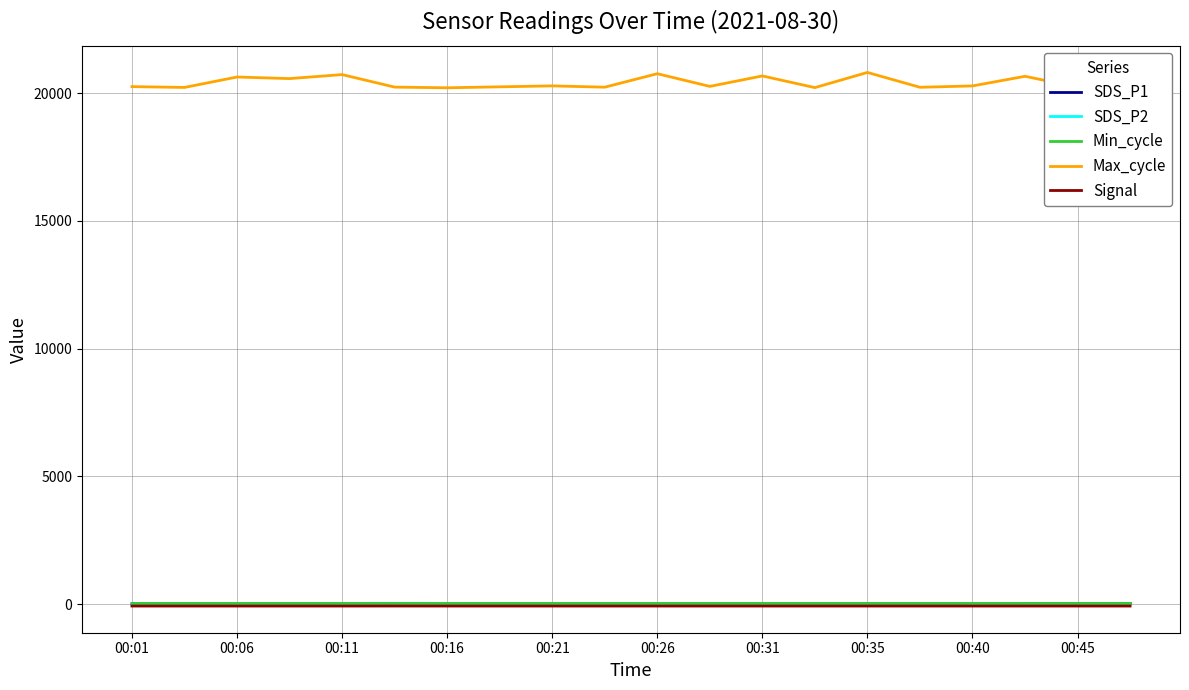

What is the greatest value displayed?

20811.0